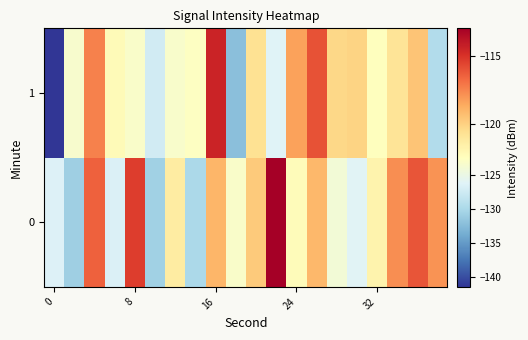

Reading right to left, list all the values displayed in this chart.

0: -117.9	-116.0	-117.7	-121.8	-126.1	-124.0	-119.1	-122.3	-112.9	-119.7	-123.1	-119.0	-130.0	-121.3	-130.8	-115.3	-126.5	-116.4	-130.9	-126.4
1: -129.6	-119.5	-120.8	-122.4	-120.1	-120.3	-116.0	-118.3	-126.2	-120.7	-132.2	-114.4	-122.7	-123.3	-127.3	-123.1	-122.2	-117.3	-123.5	-141.5